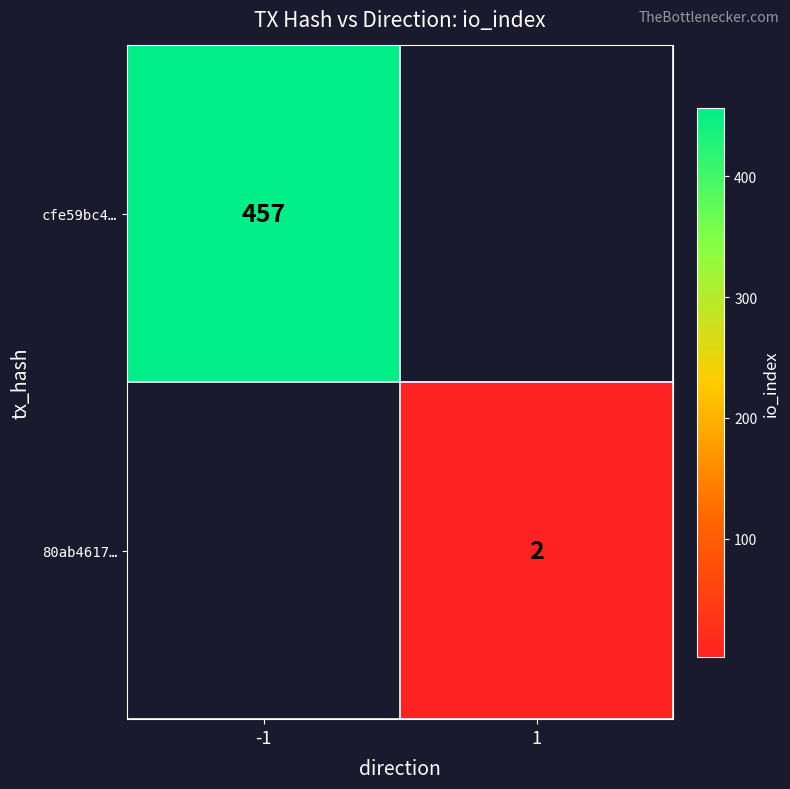

Is it true that 80ab4617… equals 3 at 1?

False